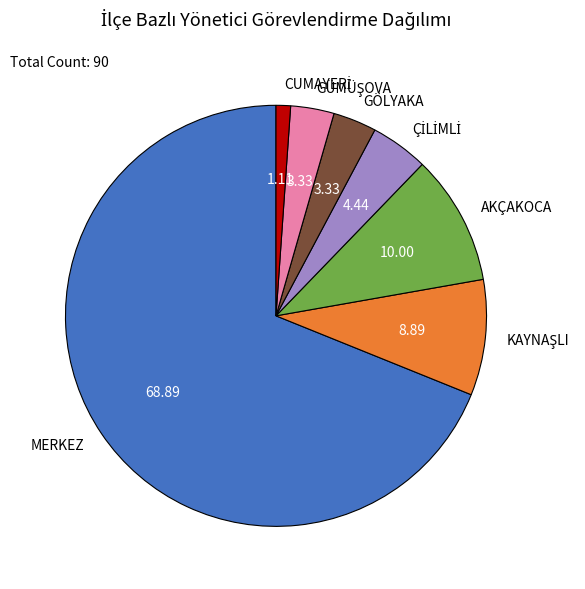

Count the number of slices in the pie.

7